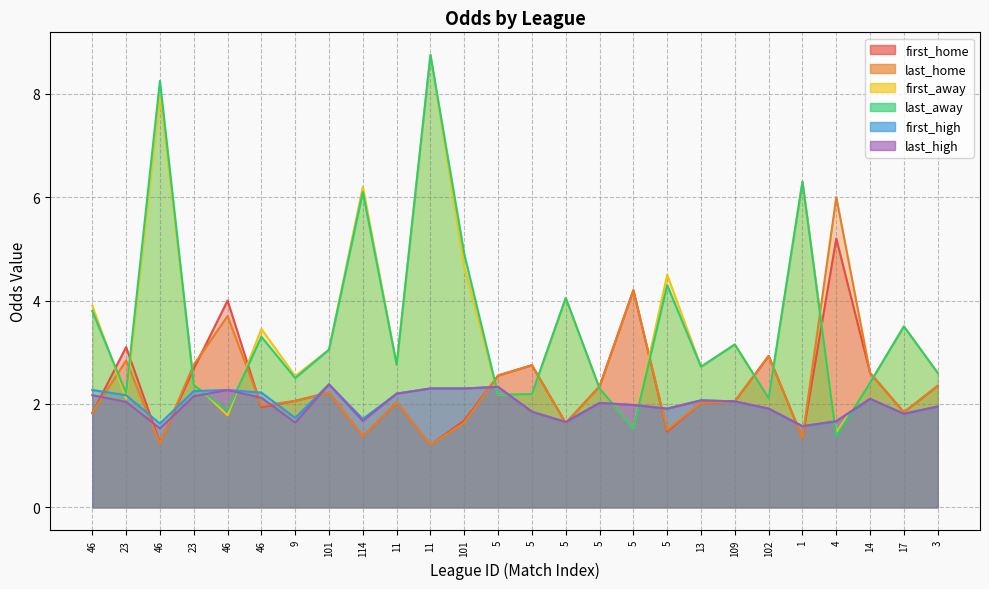

True or false: last_home has a value of 2.0 at 5.

False